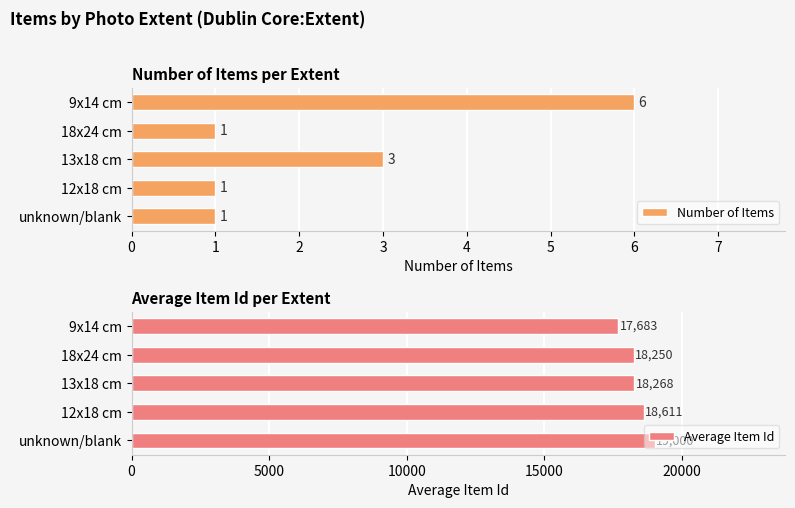

Count the Number of Items values in the range 1 to 3.

4